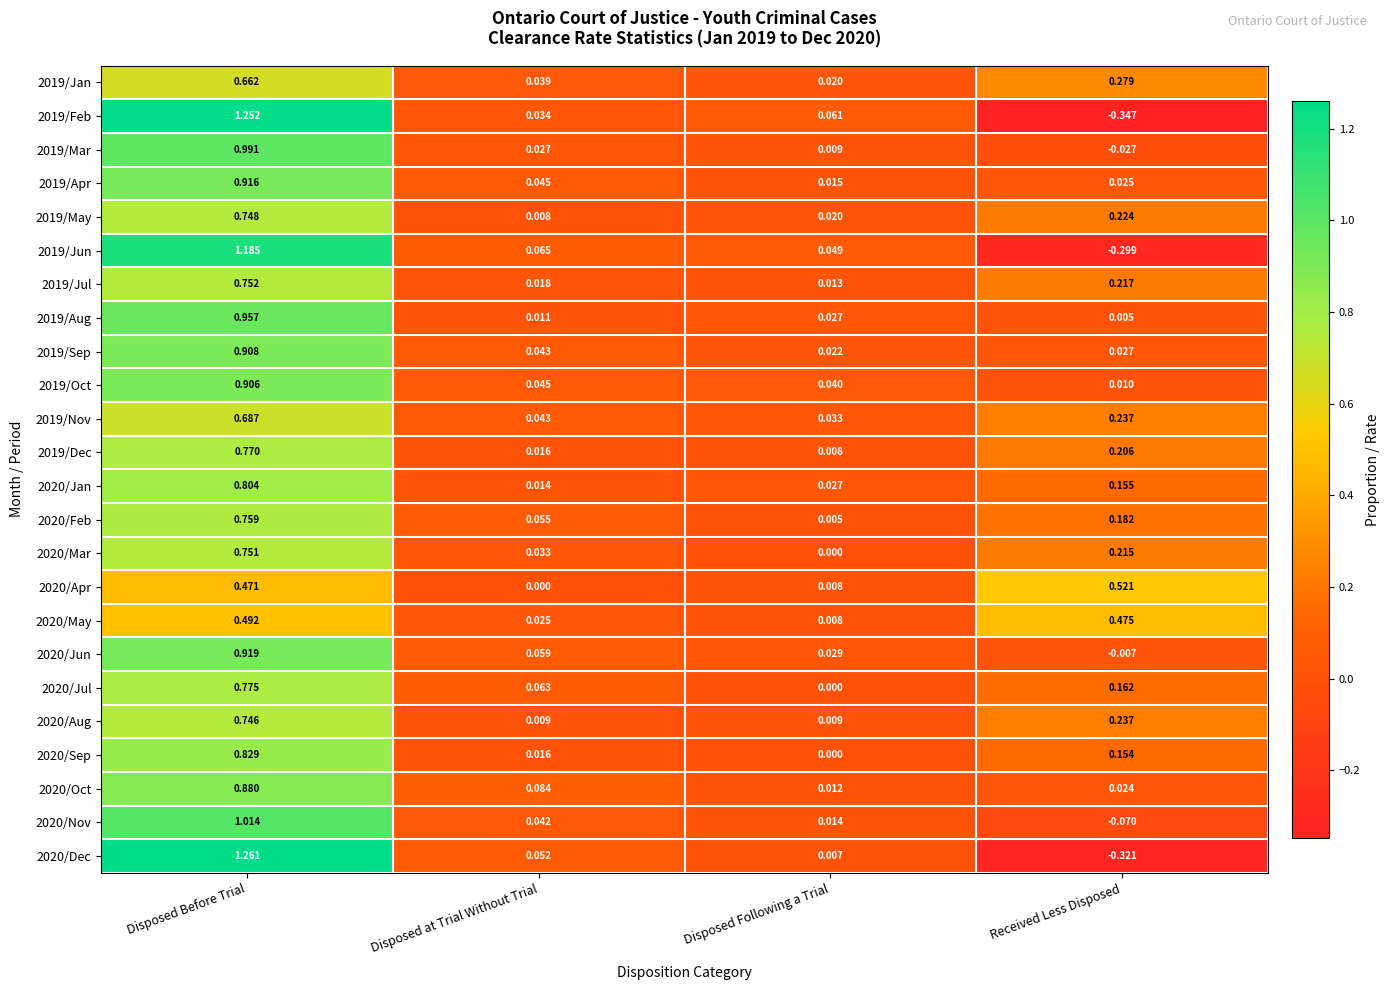

Which series has the widest spread of values?

2019/Feb